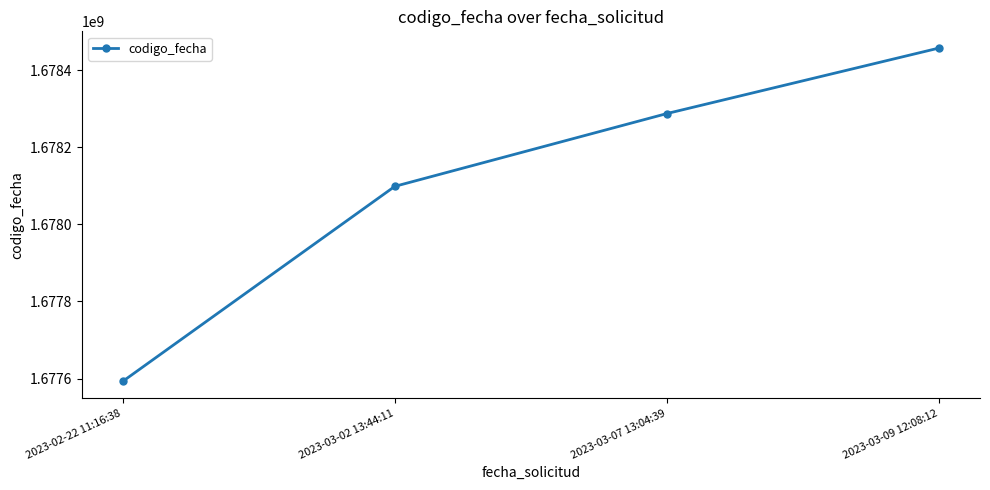

The chart shows a value of 1678458120 at 2023-03-09 12:08:12. True or false?

True